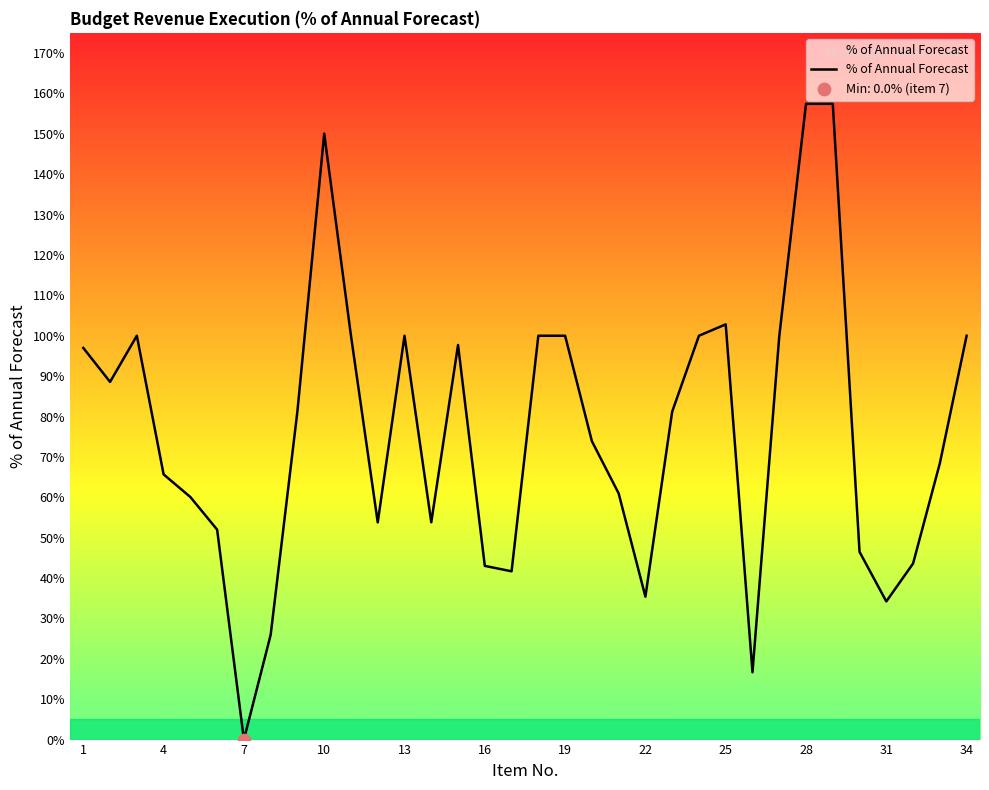

What is the greatest value displayed?

157.4